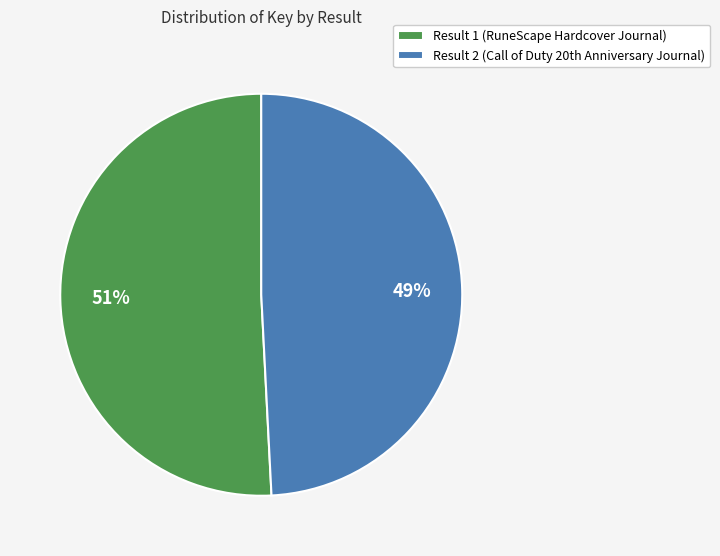

Which slice represents more than half of the pie?

Result 1 (RuneScape Hardcover Journal)